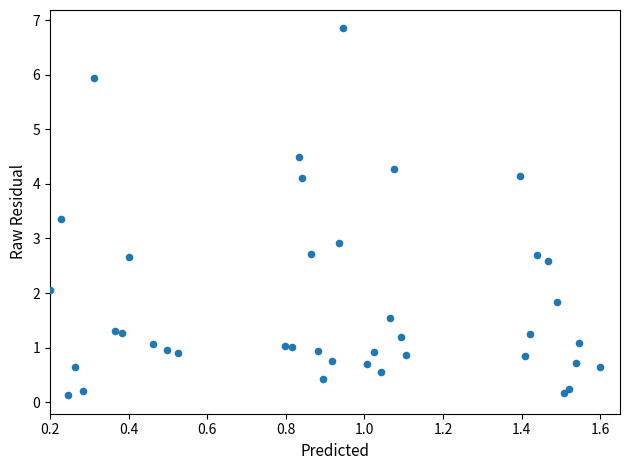

What is the range of X values (max minus min)?

1.4